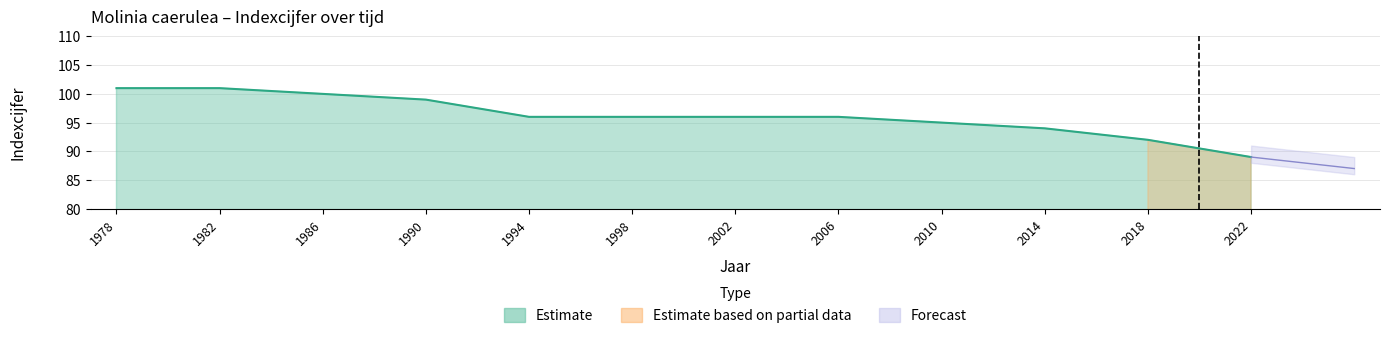

Reading right to left, what are all the values shown in this chart?

2022=89	2018=92	2014=94	2010=95	2006=96	2002=96	1998=96	1994=96	1990=99	1986=100	1982=101	1978=101